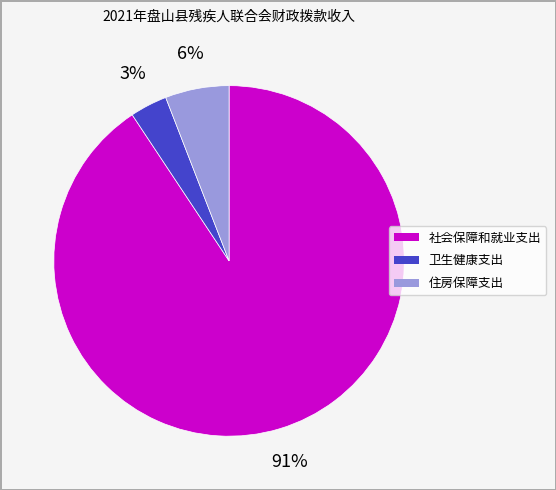

To the nearest percent, what portion does 住房保障支出 represent?

6%